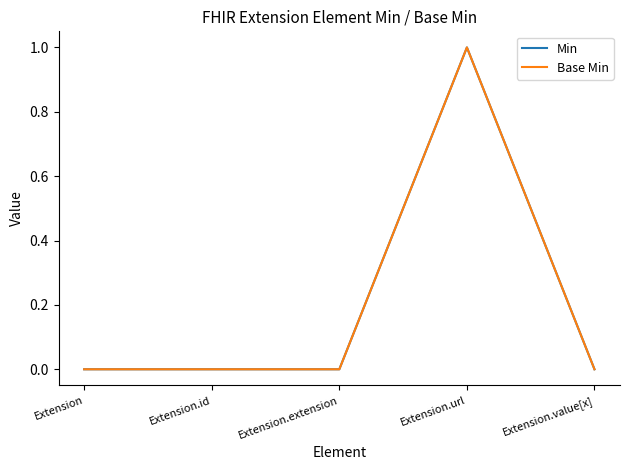

Does the chart have visible grid lines?

No